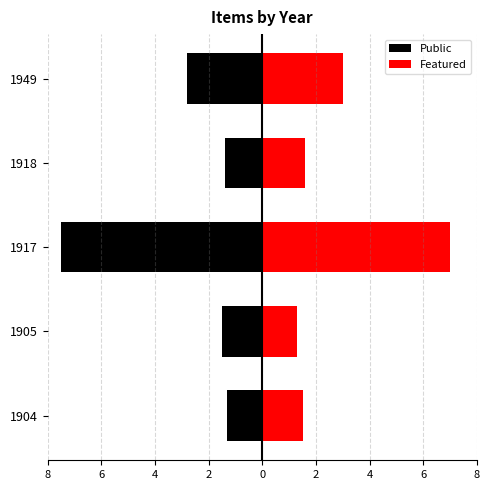

The value of Public at 1918 is -0.5. True or false?

False